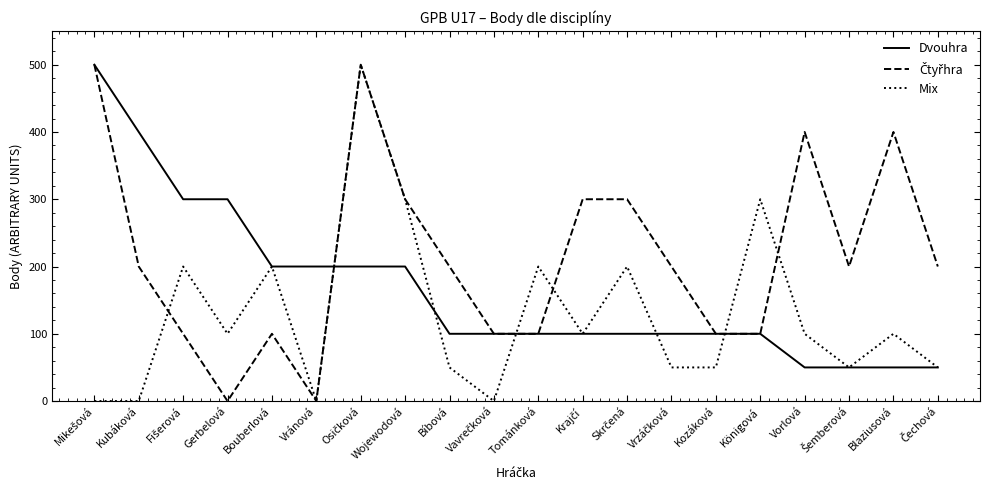

What is the maximum value shown in the chart?

500